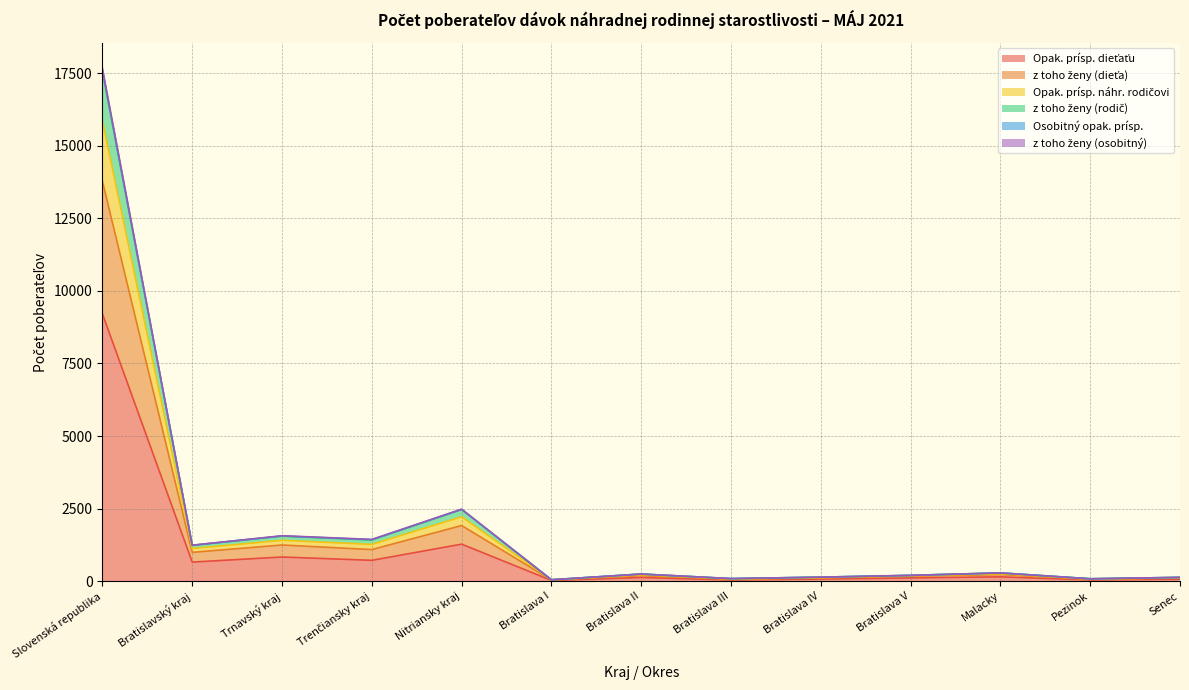

How many data points in Opak. prísp. dieťaťu are above 130?

6